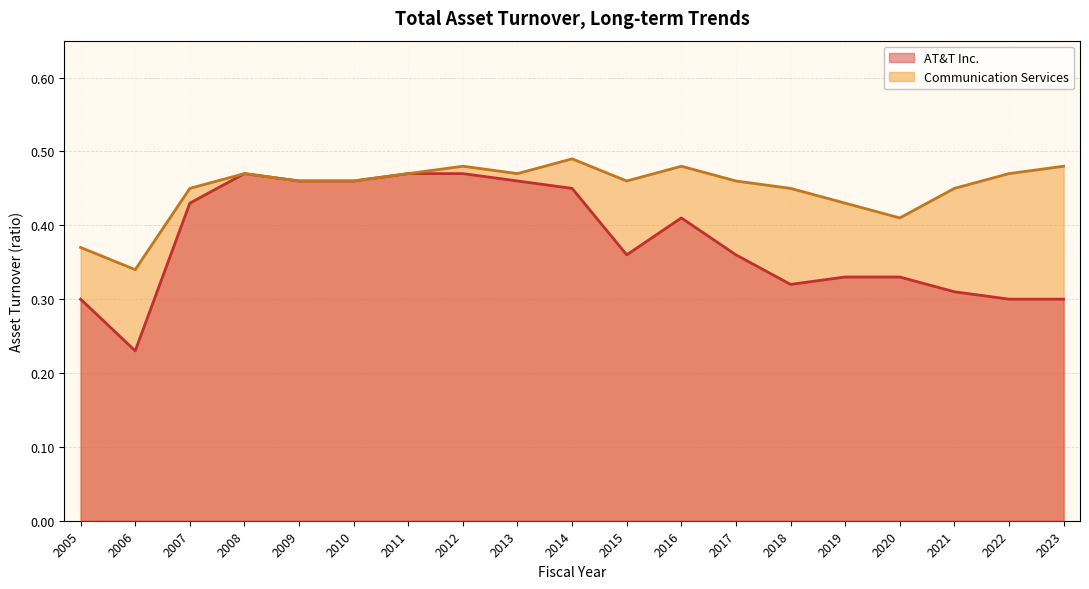

What is the average value of the Communication Services series?

0.5